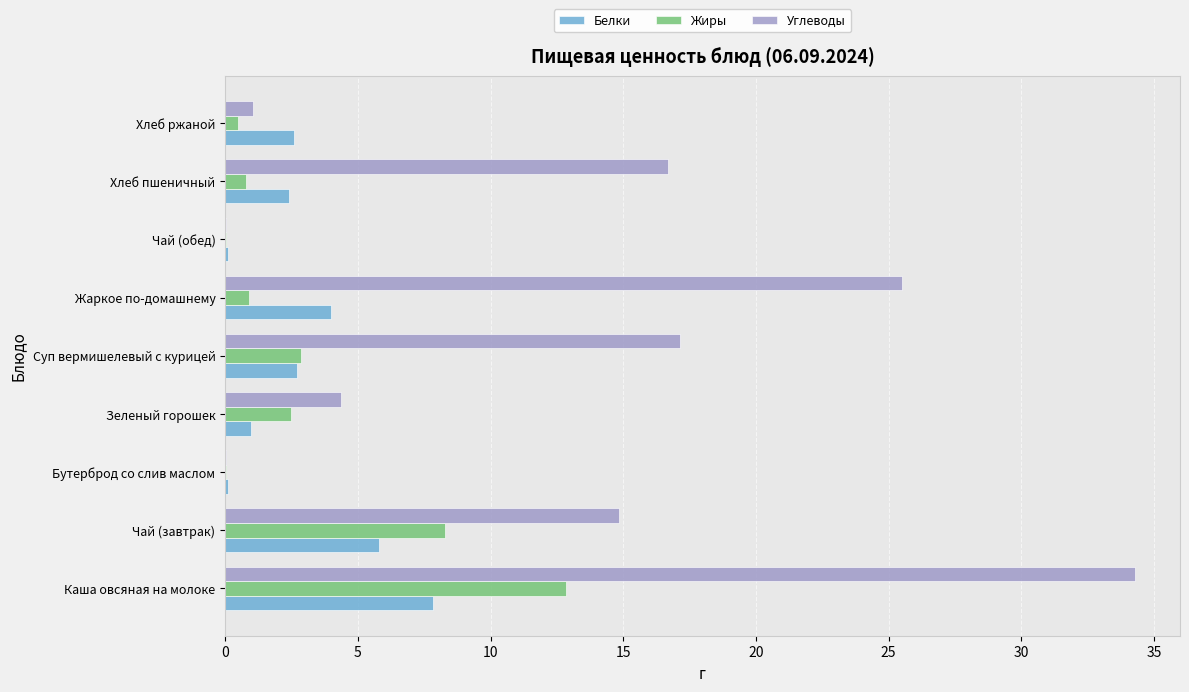

What is the maximum value shown in the chart?

34.3